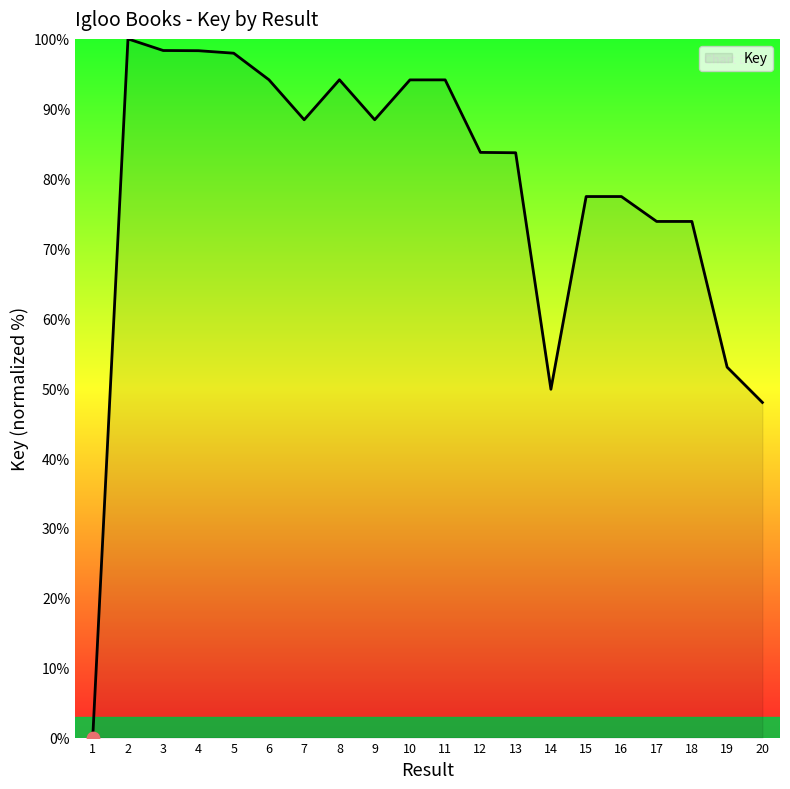

Which has a higher value, 5 or 6?

5